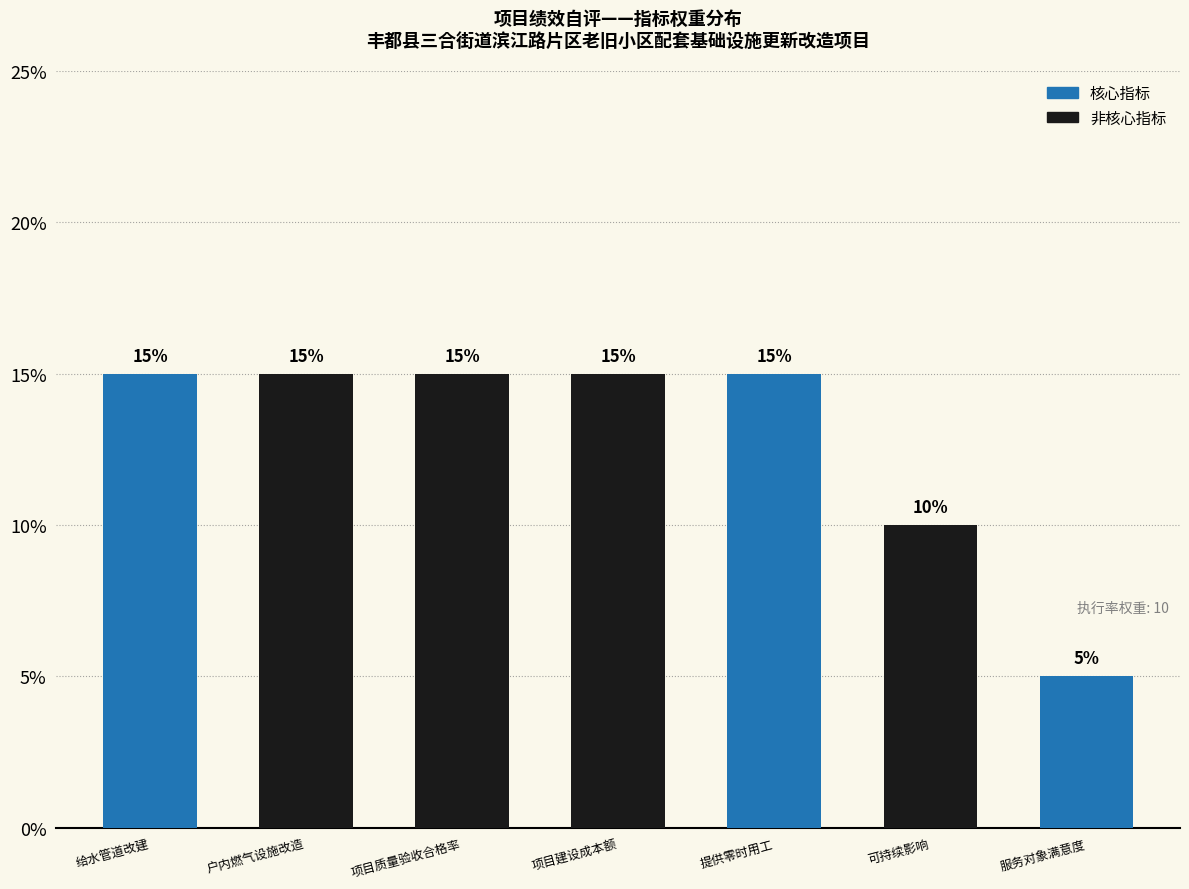

Reading left to right, what are all the values shown in this chart?

15	15	15	15	15	10	5